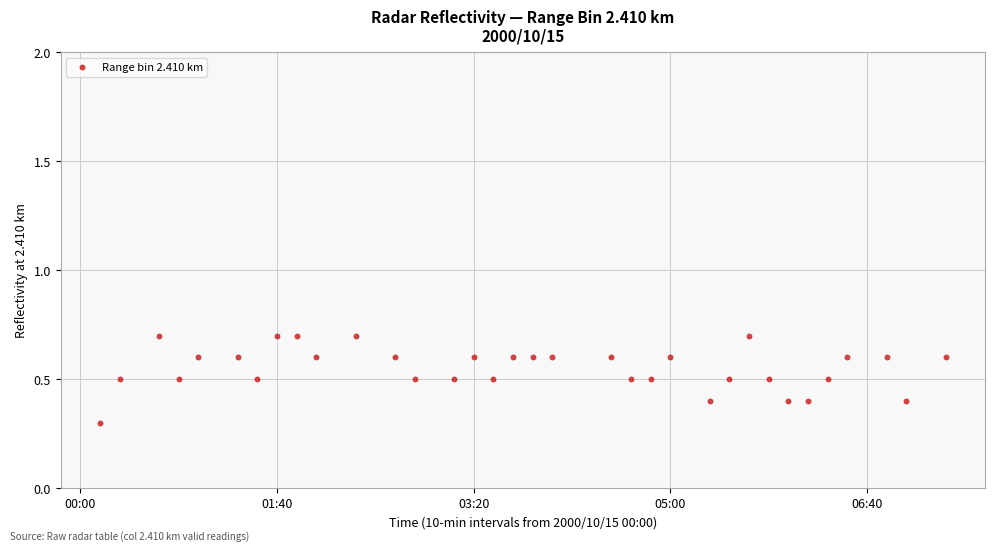

What Y value in the scatter plot is closest to 0?

0.3